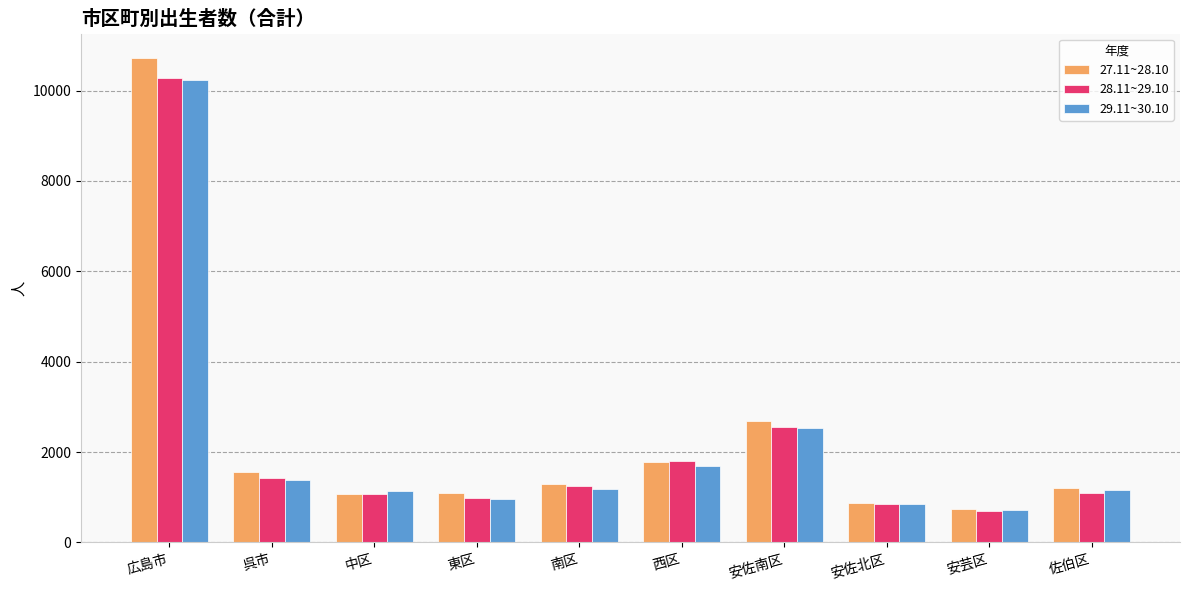

Where is 27.11~28.10 nearest to the value 5732?

安佐南区